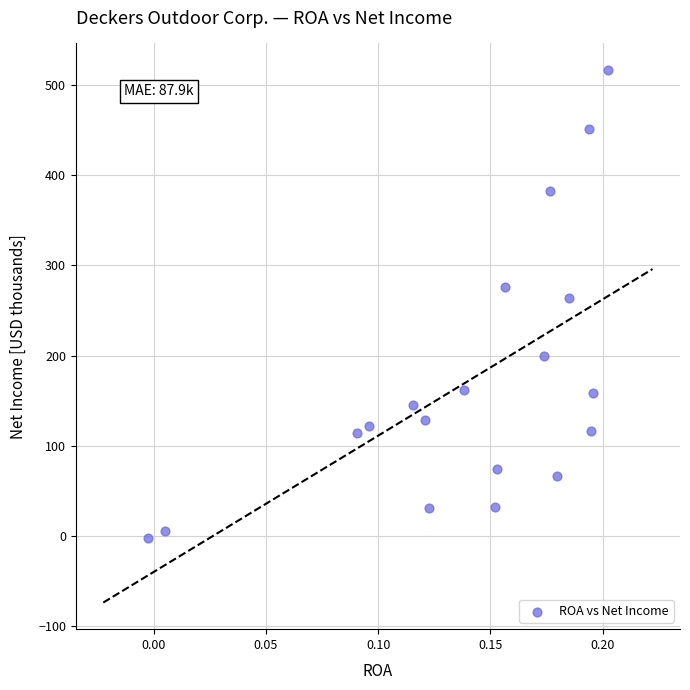

What is the range of Y values (max minus min)?

519.5